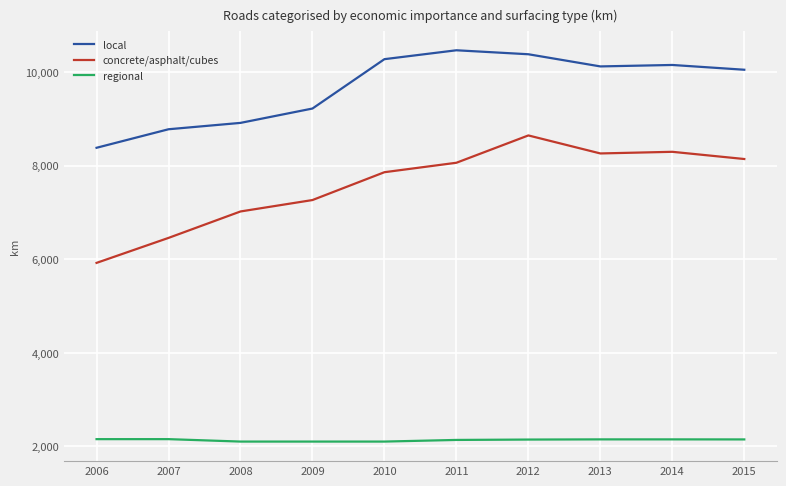

What is the highest value of the regional series?

2157